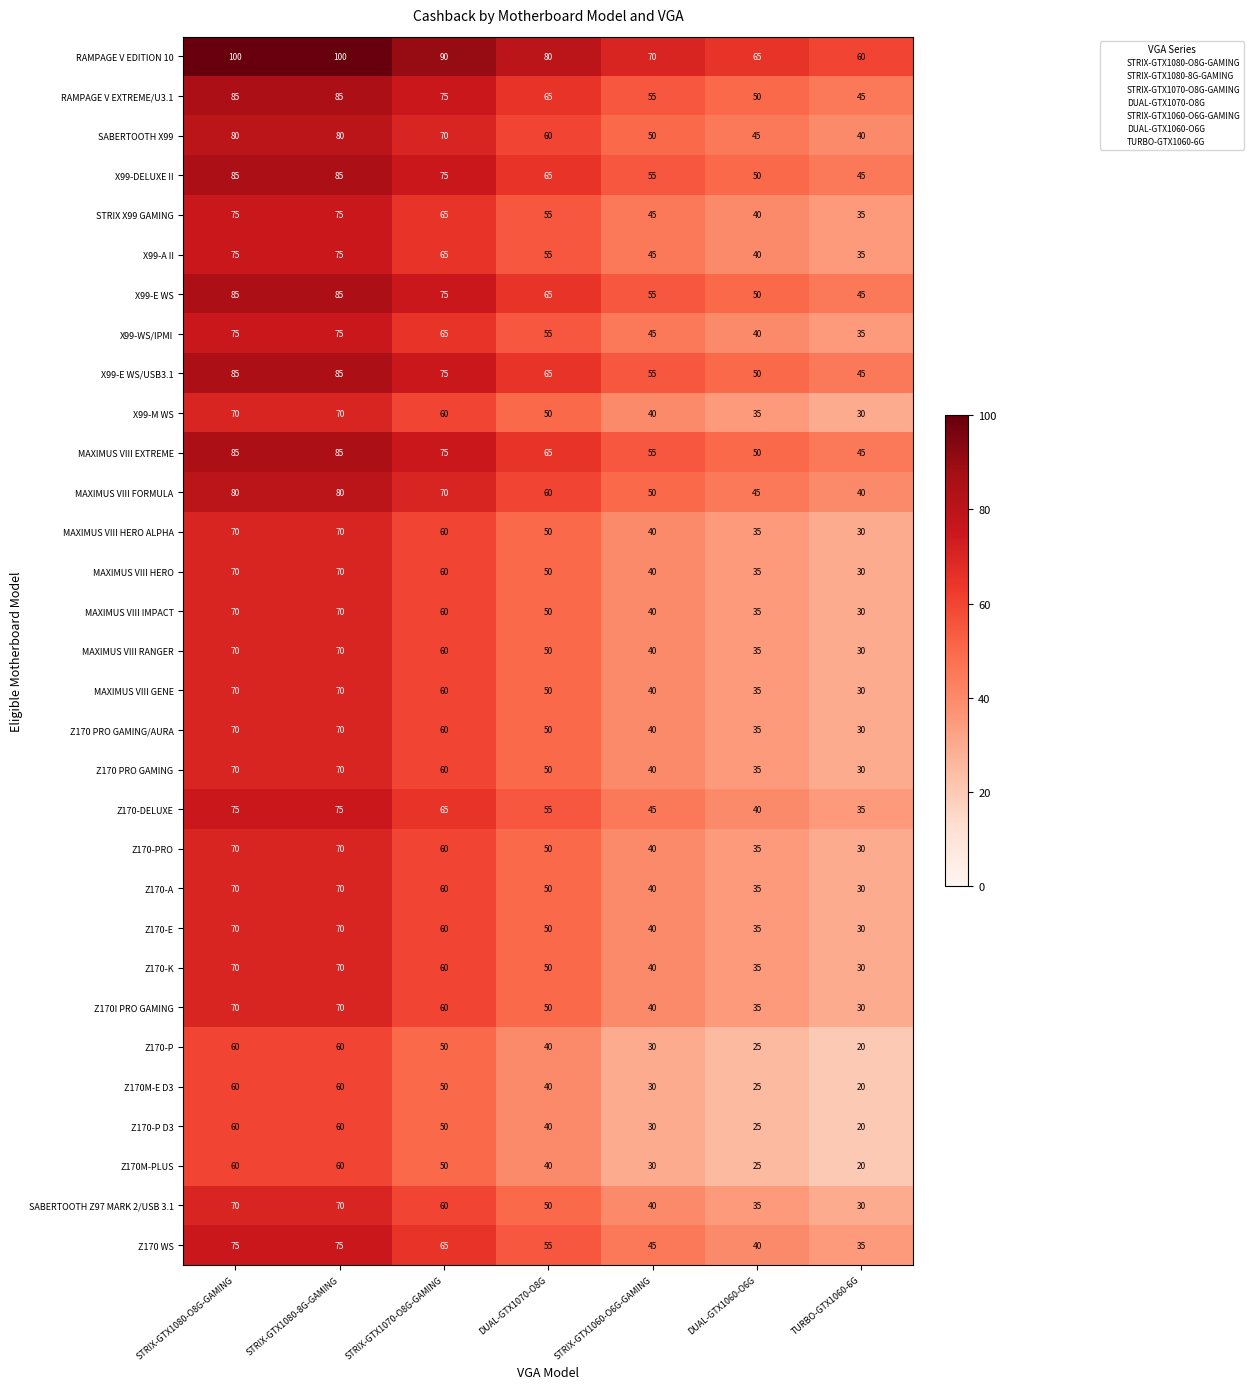

Is it true that SABERTOOTH Z97 MARK 2/USB 3.1 equals 50 at DUAL-GTX1070-O8G?

True